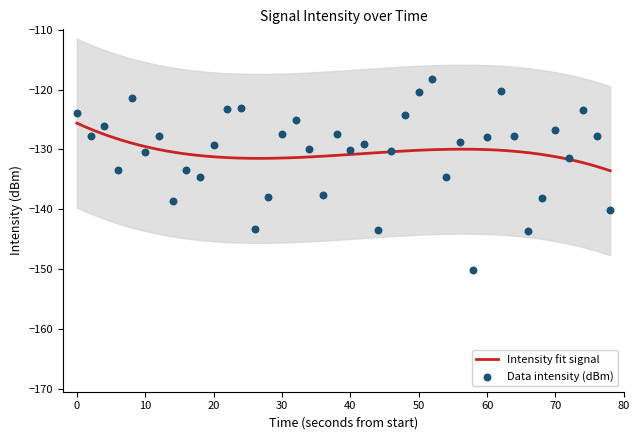

What is the maximum value for Intensity fit signal?

-125.6